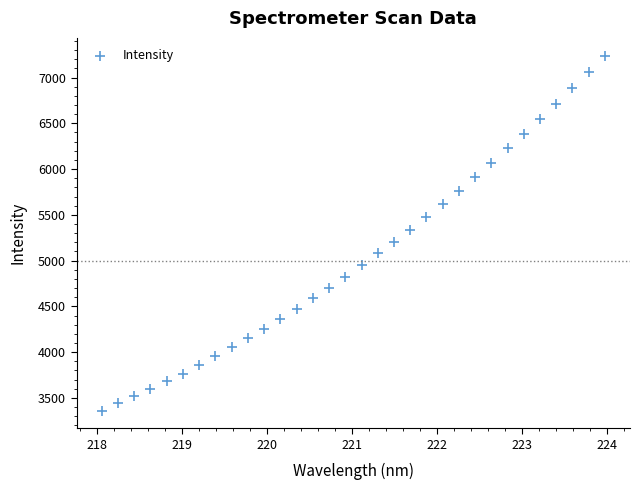

What is the range of X values (max minus min)?

5.9